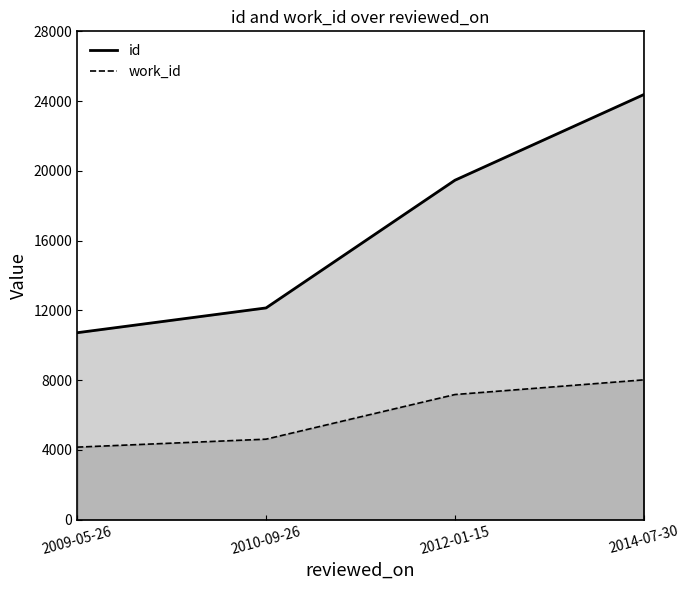

What is the minimum value shown in the chart?

4153